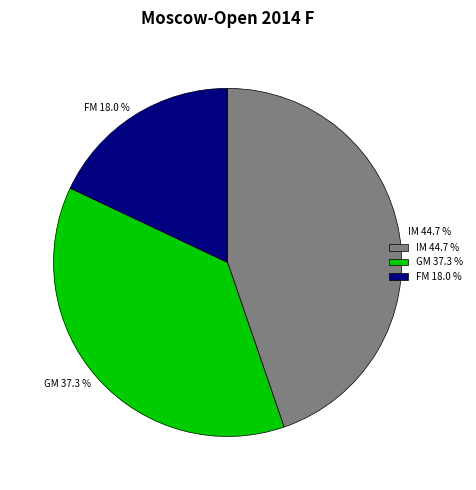

To the nearest percent, what percentage of the pie is IM?

45%